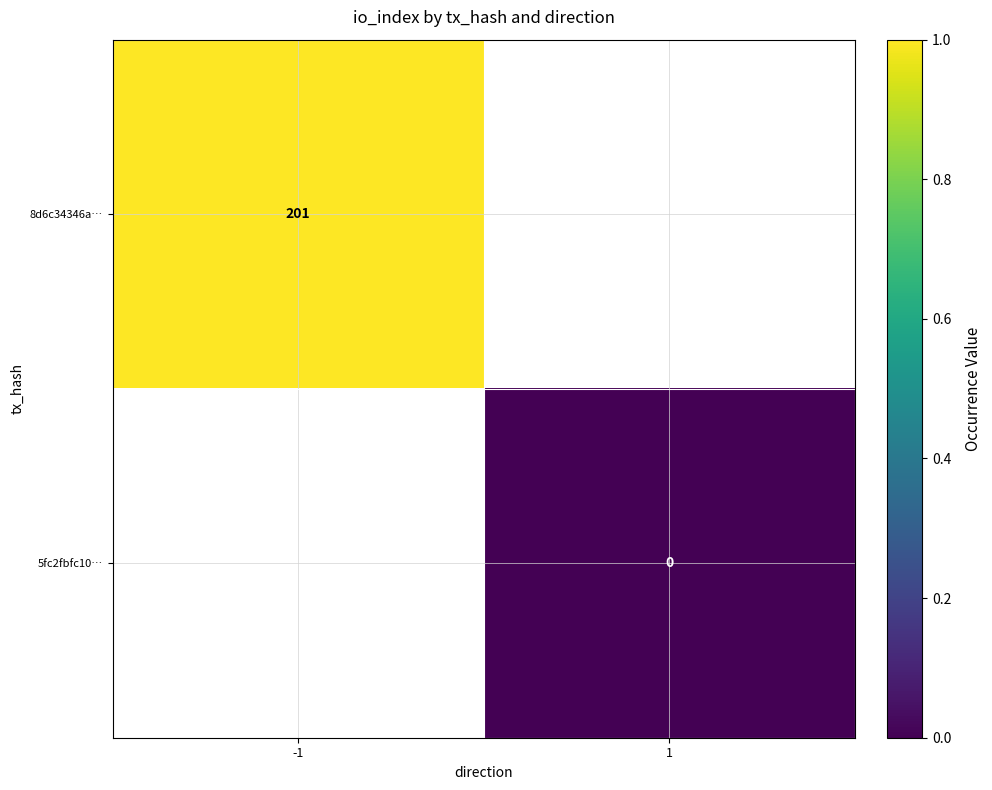

Which has a higher value, 1 or -1?

-1